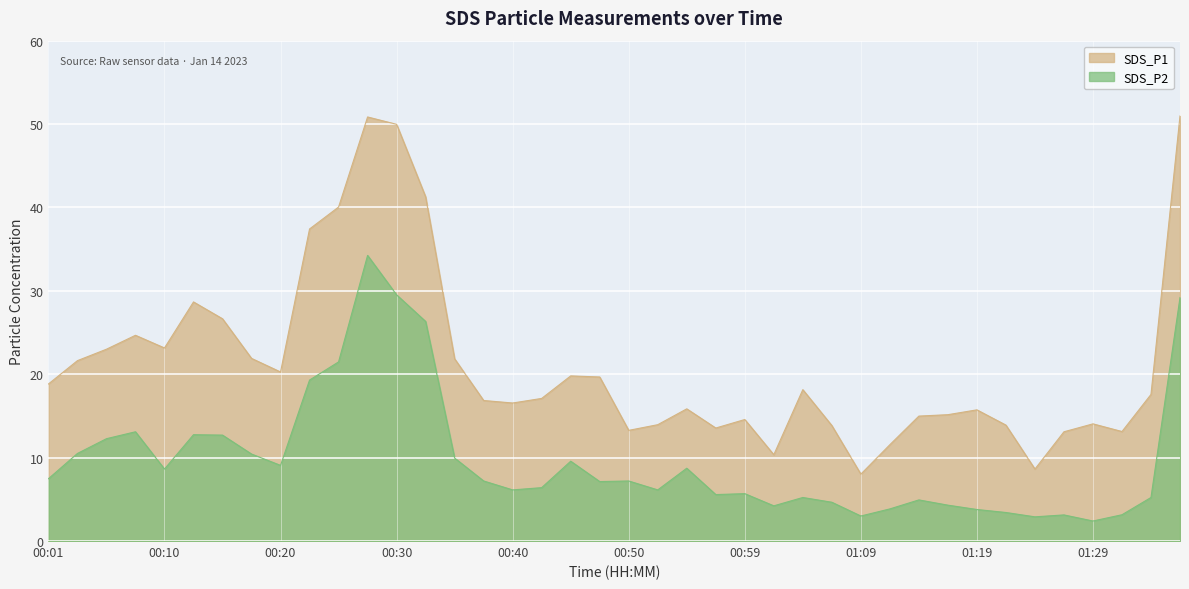

Rank the series at 00:08 from lowest to highest value.

SDS_P2, SDS_P1